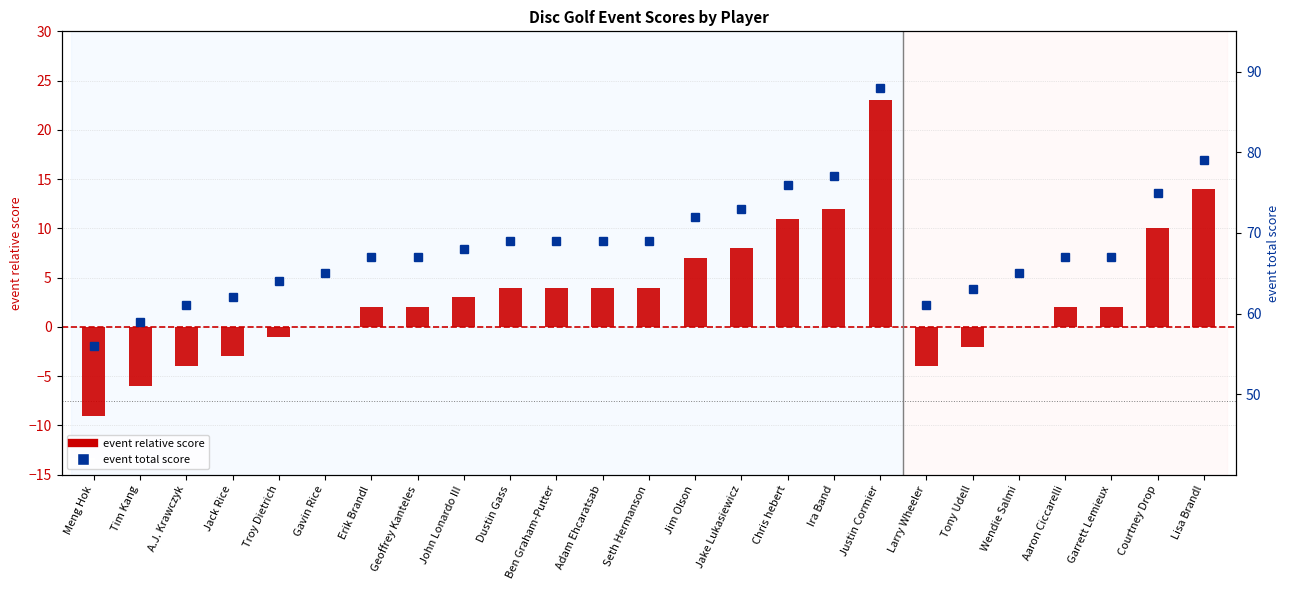

What is the value of the event relative score bar at the 7th from the left?

2